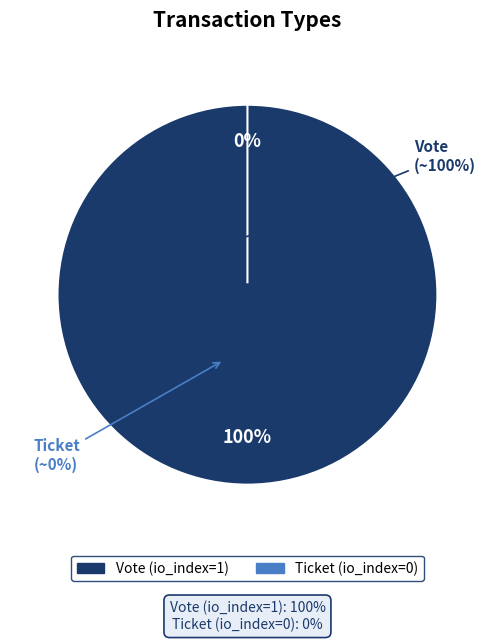

Count the number of slices in the pie.

2